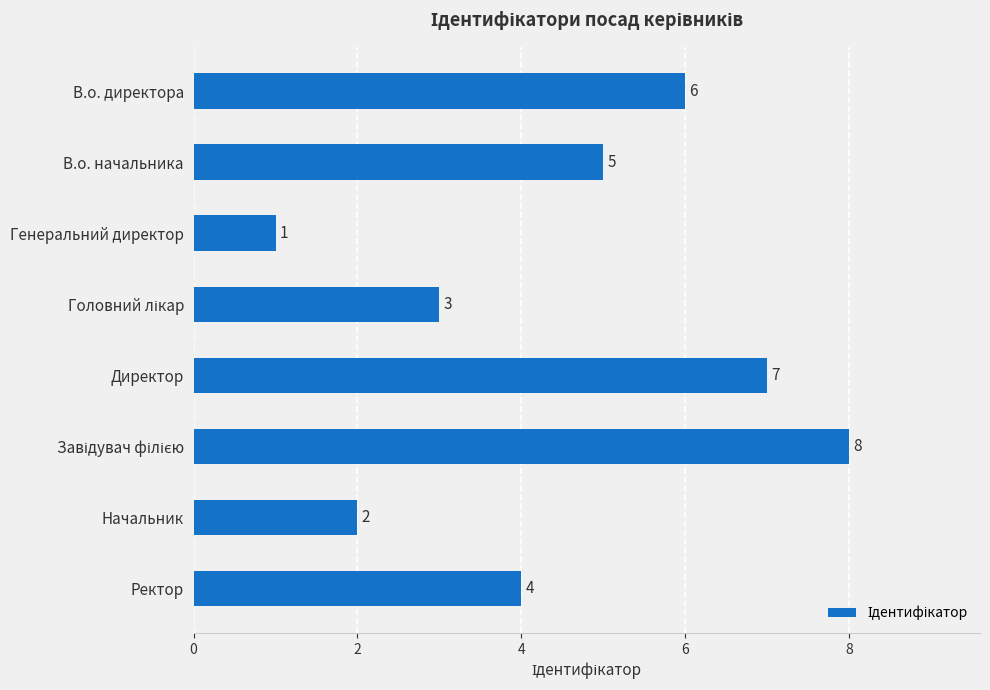

Which category has the lowest value across all series?

Генеральний директор